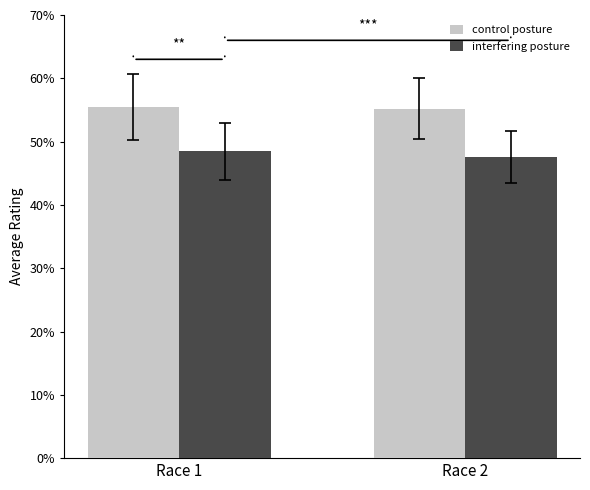

The interfering posture series shows 48.5 at Race 1. True or false?

True